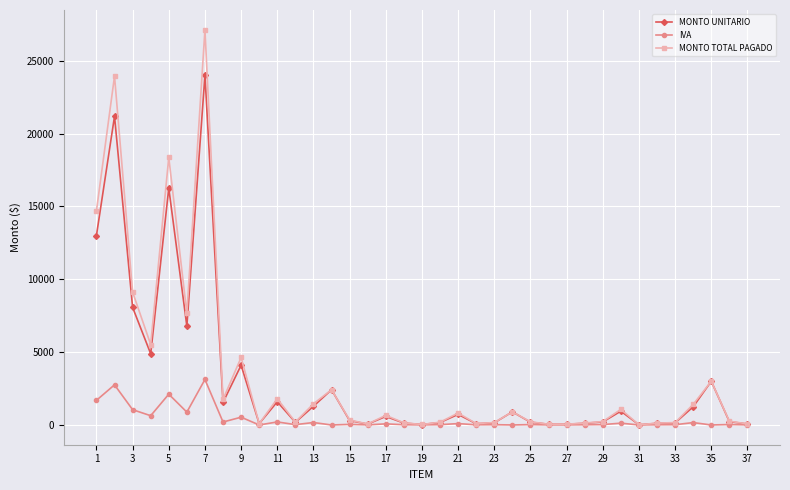

What is the maximum value for MONTO TOTAL PAGADO?

27120.0